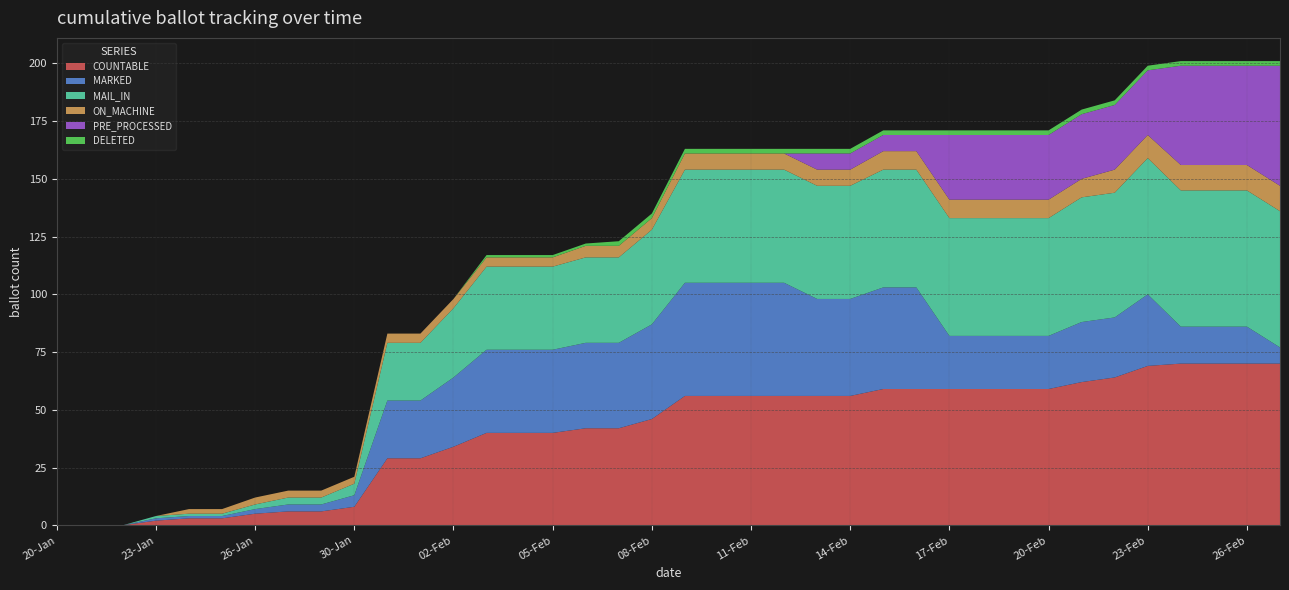

Reading left to right, what are all the values shown in this chart?

COUNTABLE: 0	0	0	2	3	3	5	6	6	8	29	29	34	40	40	40	42	42	46	56	56	56	56	56	56	59	59	59	59	59	59	62	64	69	70	70	70	70
MARKED: 0	0	0	1	1	1	2	3	3	5	25	25	30	36	36	36	37	37	41	49	49	49	49	42	42	44	44	23	23	23	23	26	26	31	16	16	16	7
MAIL_IN: 0	0	0	1	1	1	2	3	3	5	25	25	30	36	36	36	37	37	41	49	49	49	49	49	49	51	51	51	51	51	51	54	54	59	59	59	59	59
ON_MACHINE: 0	0	0	0	2	2	3	3	3	3	4	4	4	4	4	4	5	5	5	7	7	7	7	7	7	8	8	8	8	8	8	8	10	10	11	11	11	11
PRE_PROCESSED: 0	0	0	0	0	0	0	0	0	0	0	0	0	0	0	0	0	0	0	0	0	0	0	7	7	7	7	28	28	28	28	28	28	28	43	43	43	52
DELETED: 0	0	0	0	0	0	0	0	0	0	0	0	0	1	1	1	1	2	2	2	2	2	2	2	2	2	2	2	2	2	2	2	2	2	2	2	2	2